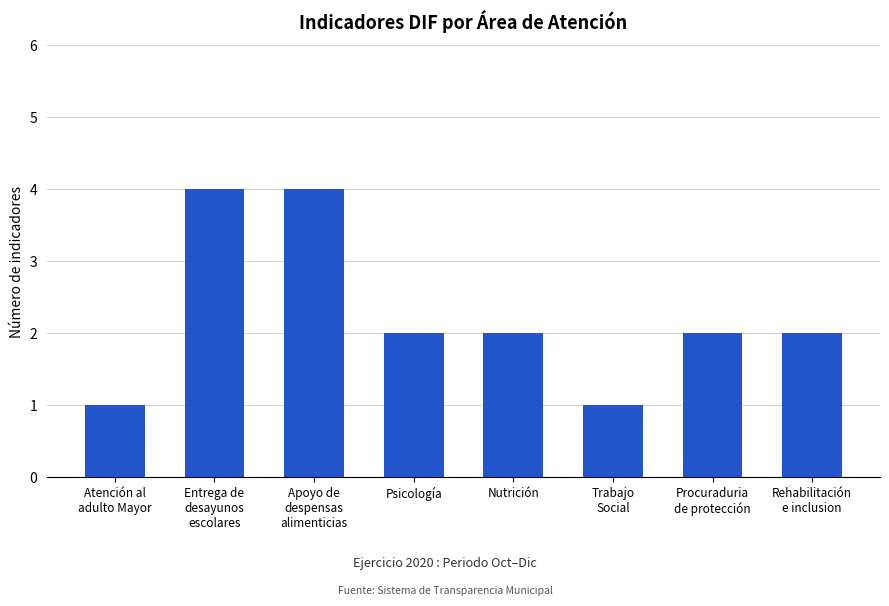

What is the change in value from Nutrición to Trabajo
Social?

-1